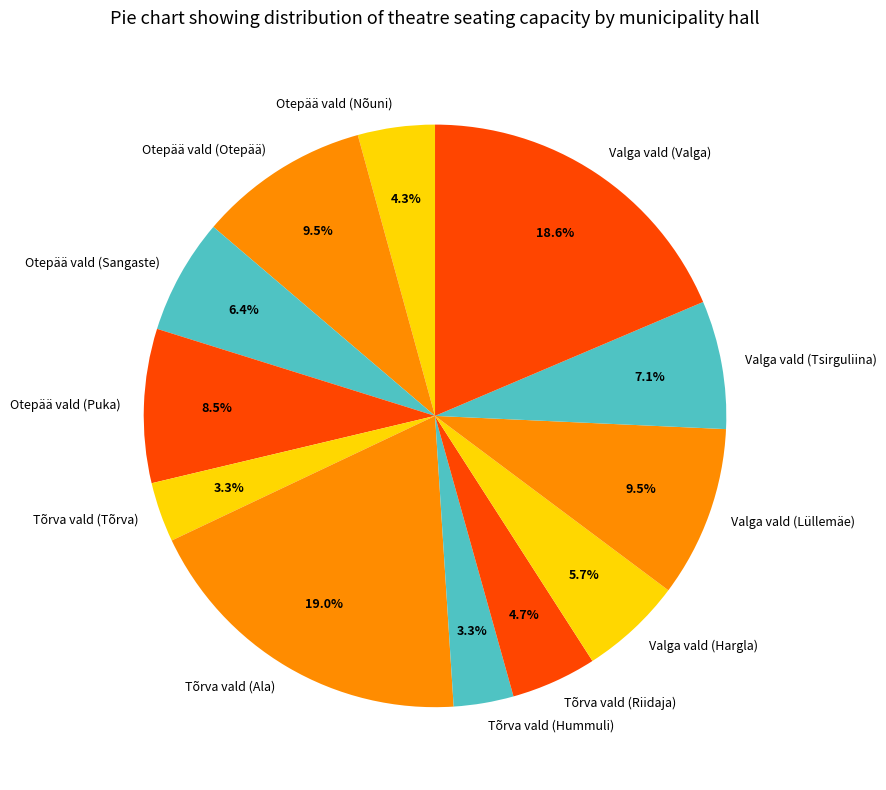

Does Otepää vald (Otepää) account for over 50% of the chart?

No